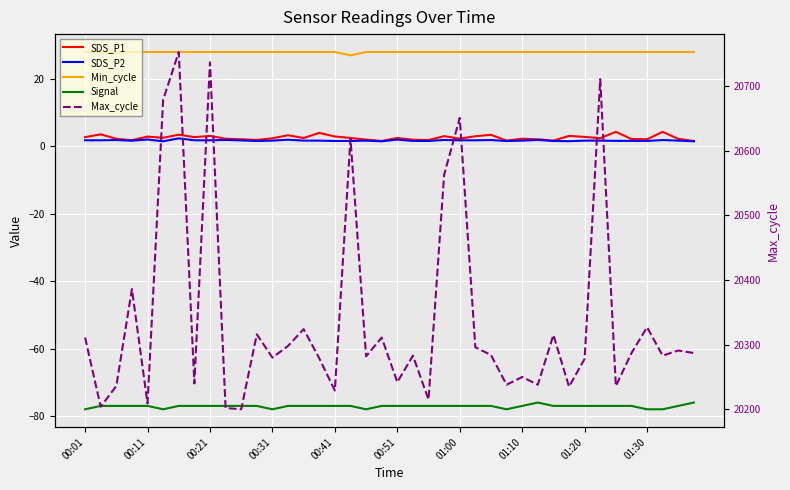

Between 00:31 and 13, which series saw the biggest shift?

Max_cycle